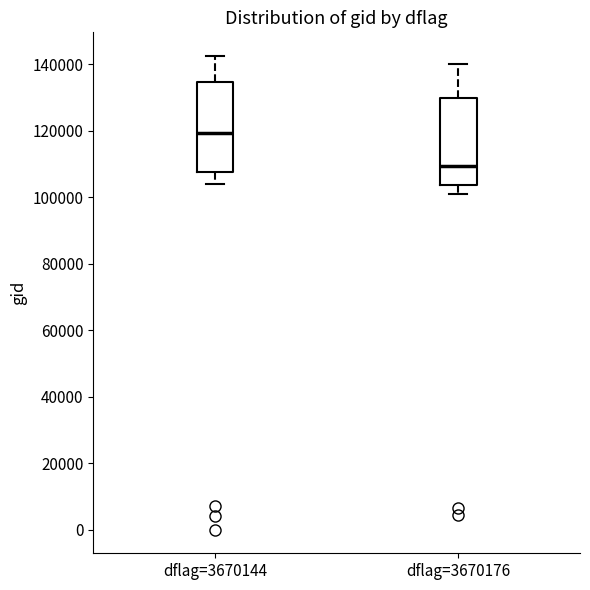

Where does the lower whisker of the box for dflag=3670144 end on the y-axis? The values are not printed on the chart, so give them approximately, as read against the axis.

104000